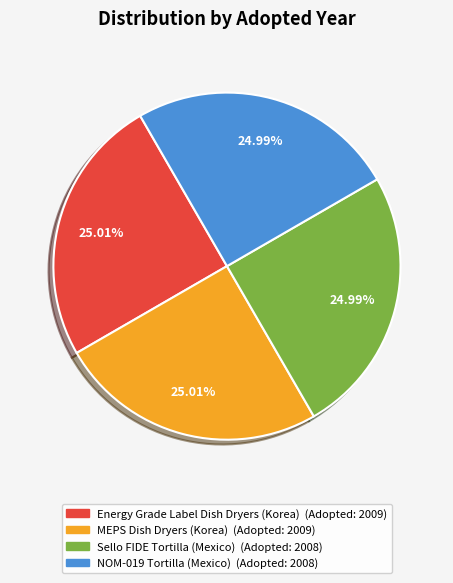

Is there any slice that represents more than half of the pie?

No